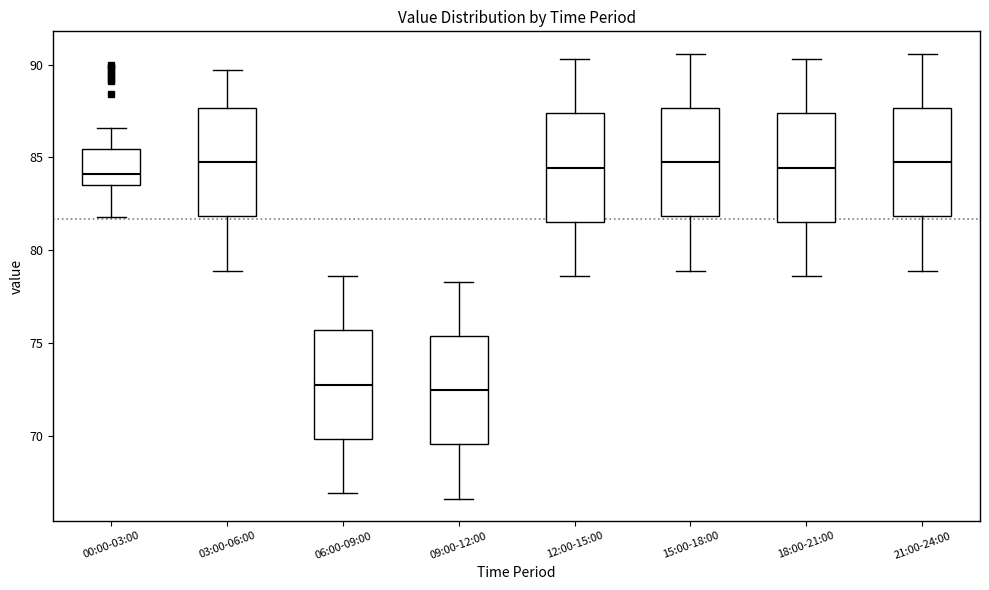

Reading left to right, read every box against the y-axis: the position of its median line, the range the box covers, and the ends of its whiskers. The values are not printed on the chart, so give them approximately, as read against the axis.

00:00-03:00: median 84.0, box 83.5 to 85.5, whiskers 82.0 to 86.5
03:00-06:00: median 85.0, box 82.0 to 87.5, whiskers 79.0 to 89.5
06:00-09:00: median 73.0, box 70.0 to 75.5, whiskers 67.0 to 78.5
09:00-12:00: median 72.5, box 69.5 to 75.5, whiskers 66.5 to 78.5
12:00-15:00: median 84.5, box 81.5 to 87.5, whiskers 78.5 to 90.5
15:00-18:00: median 85.0, box 82.0 to 87.5, whiskers 79.0 to 90.5
18:00-21:00: median 84.5, box 81.5 to 87.5, whiskers 78.5 to 90.5
21:00-24:00: median 85.0, box 82.0 to 87.5, whiskers 79.0 to 90.5